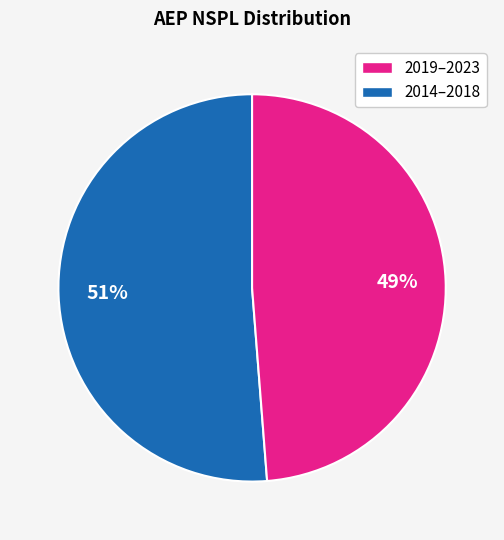

To the nearest percent, what is the average slice percentage?

50%